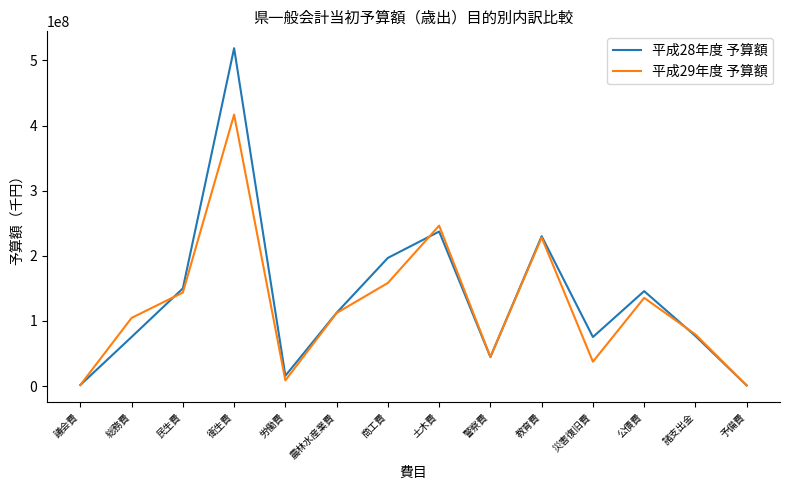

The 平成29年度 予算額 series shows 158374636 at 商工費. True or false?

True